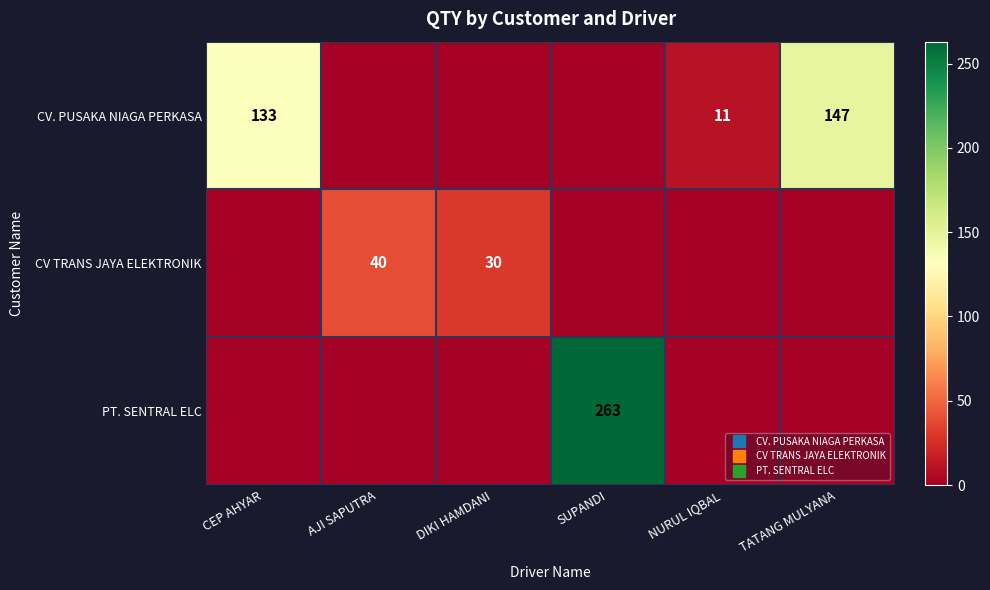

Which series has the largest total across all categories?

CV. PUSAKA NIAGA PERKASA